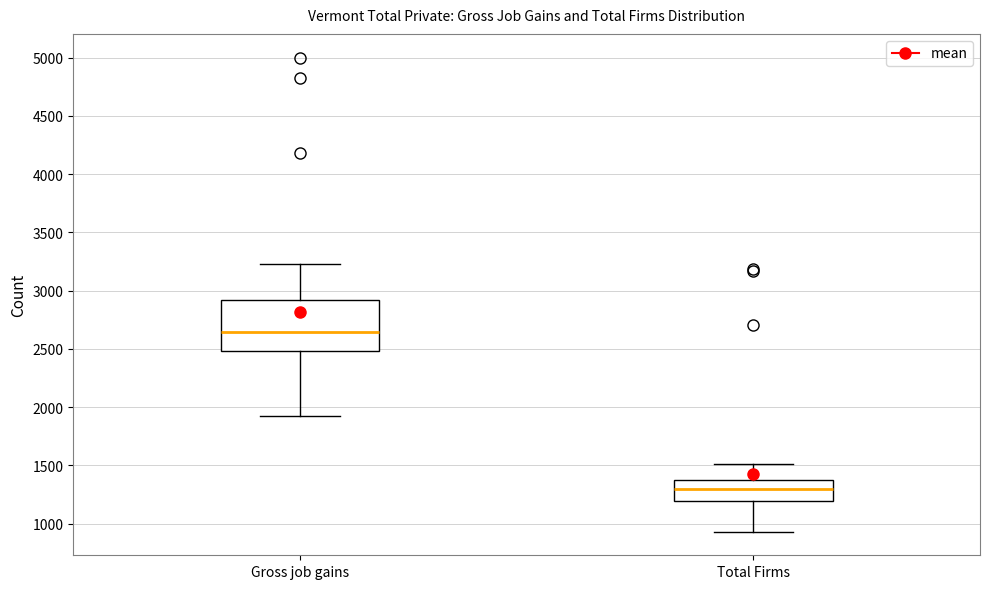

Where is the lower edge of the box for Total Firms on the y-axis? The values are not printed on the chart, so give them approximately, as read against the axis.

1200